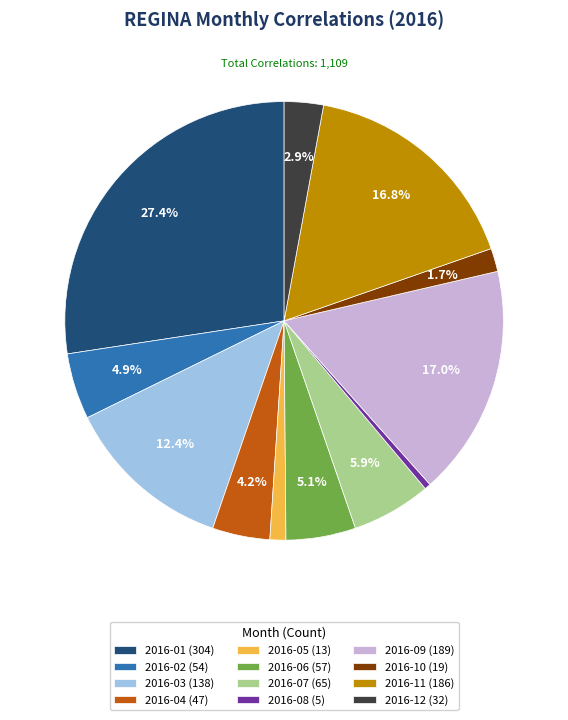

Which slice is the largest?

2016-01